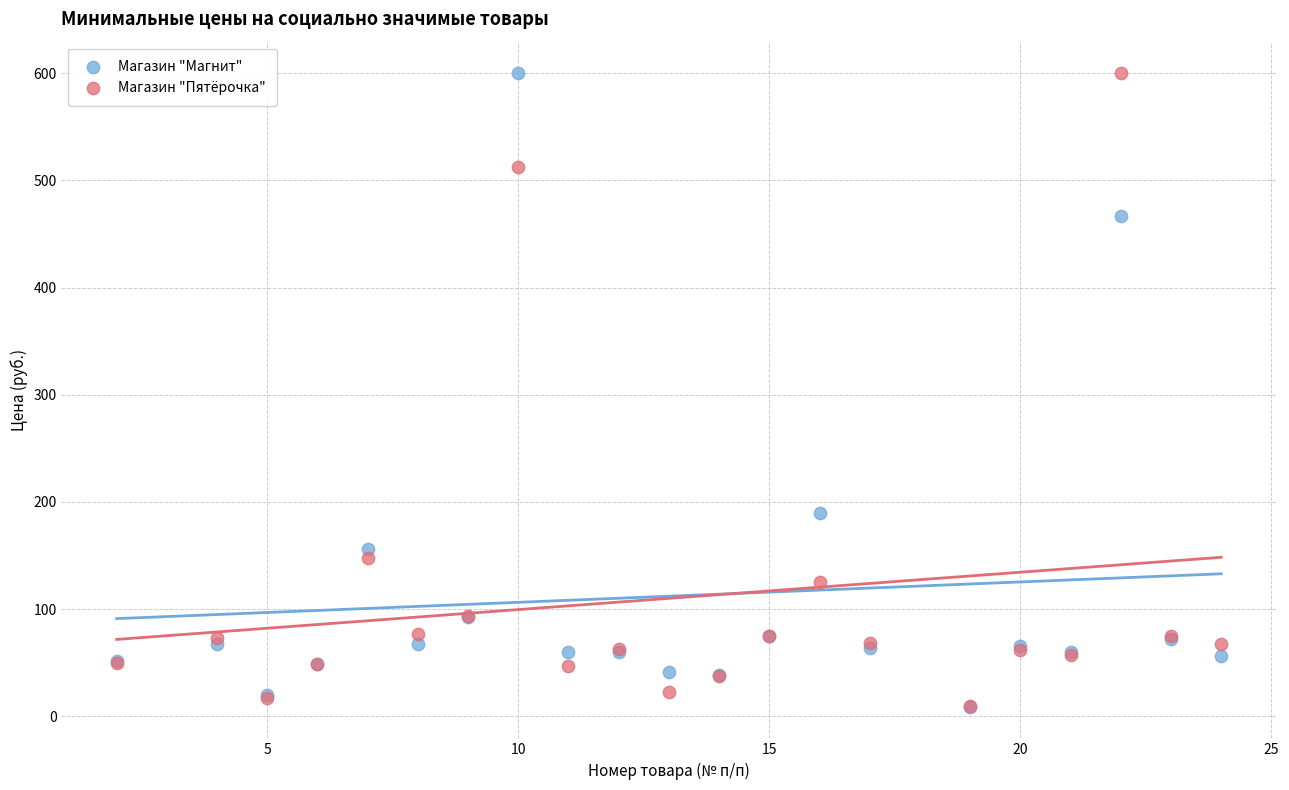

Across all series, what Y value is closest to 304?

190.0